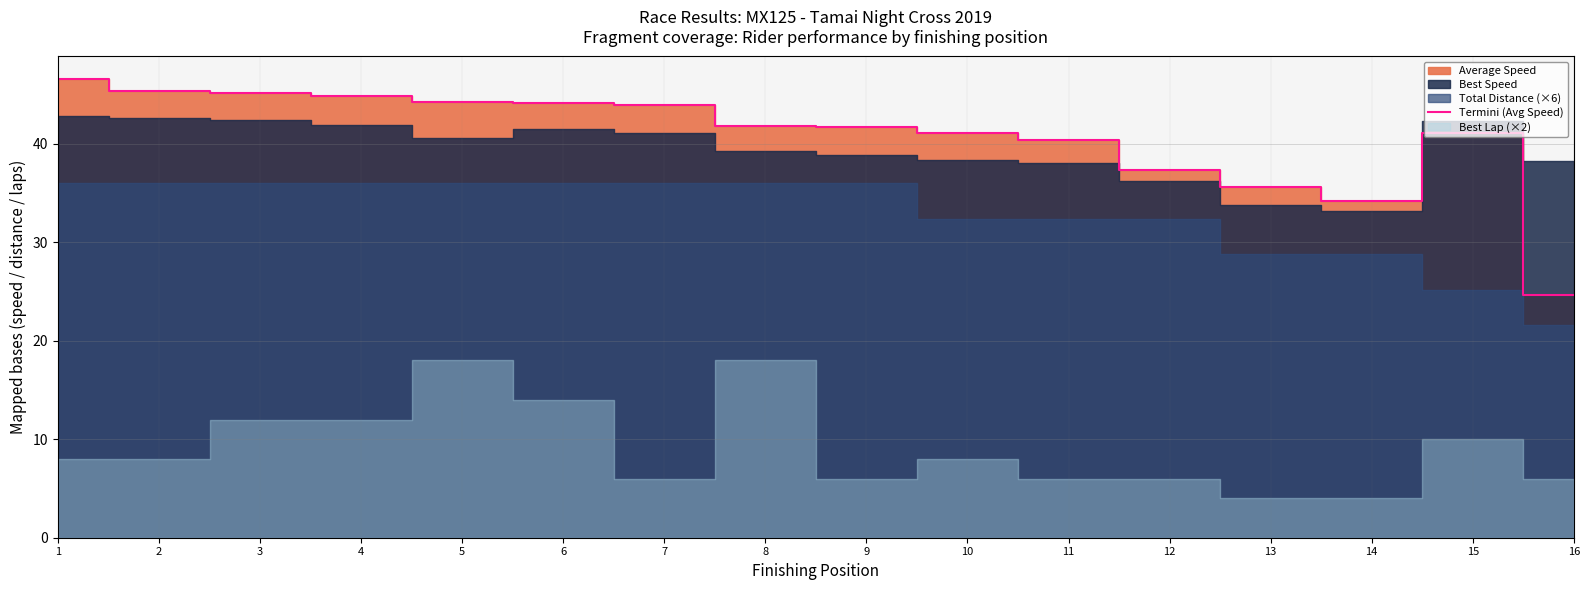

List the labels in order of value, largest first.

1, 2, 3, 4, 5, 6, 7, 8, 9, 15, 10, 11, 12, 13, 14, 16